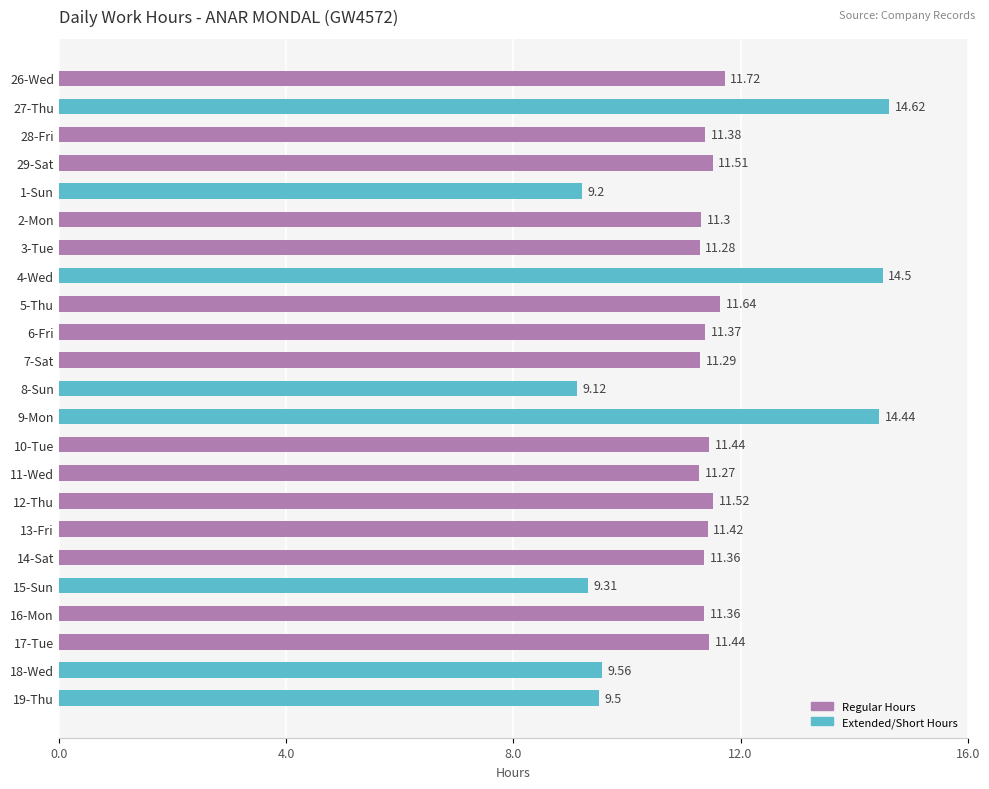

Between 29-Sat and 9-Mon, which is larger?

9-Mon